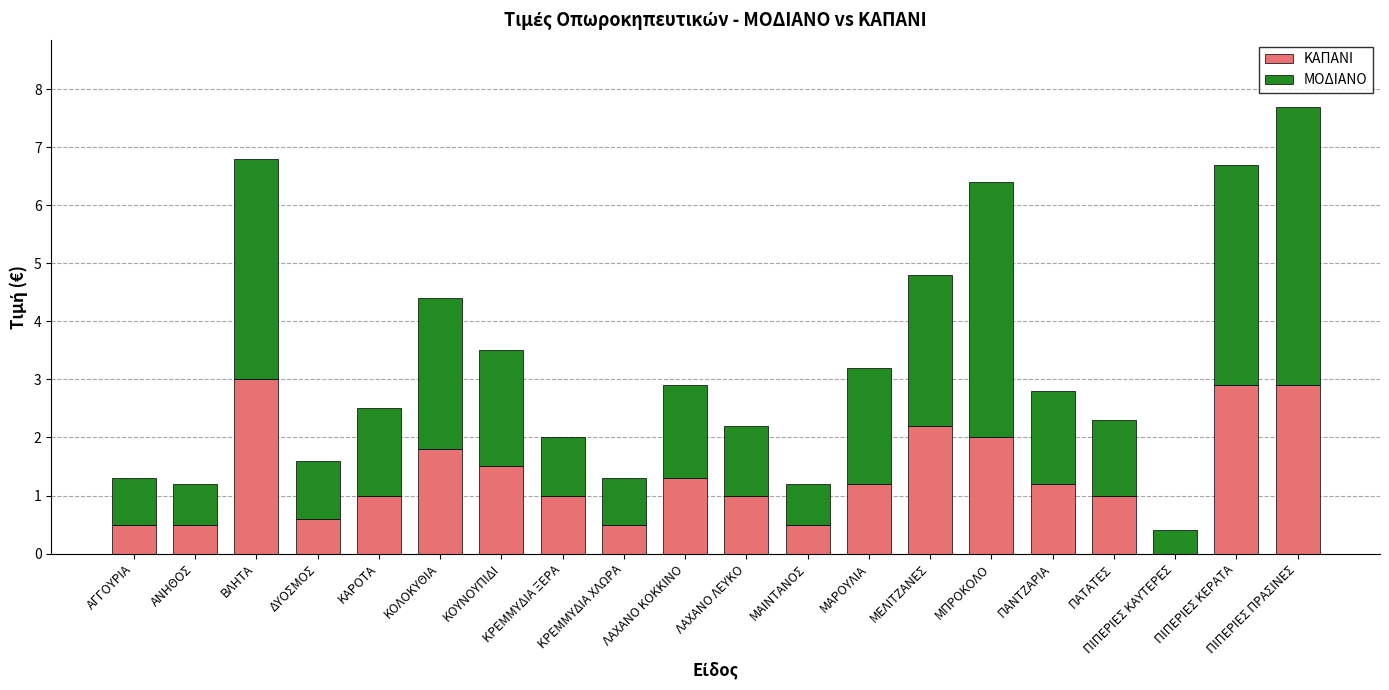

What is the sum of all ΚΑΠΑΝΙ values?

26.6